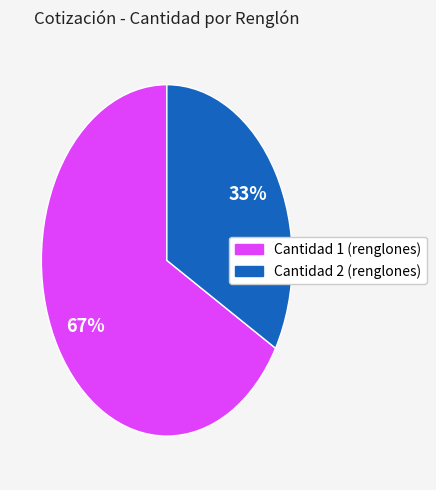

To the nearest percent, what is the average slice percentage?

50%